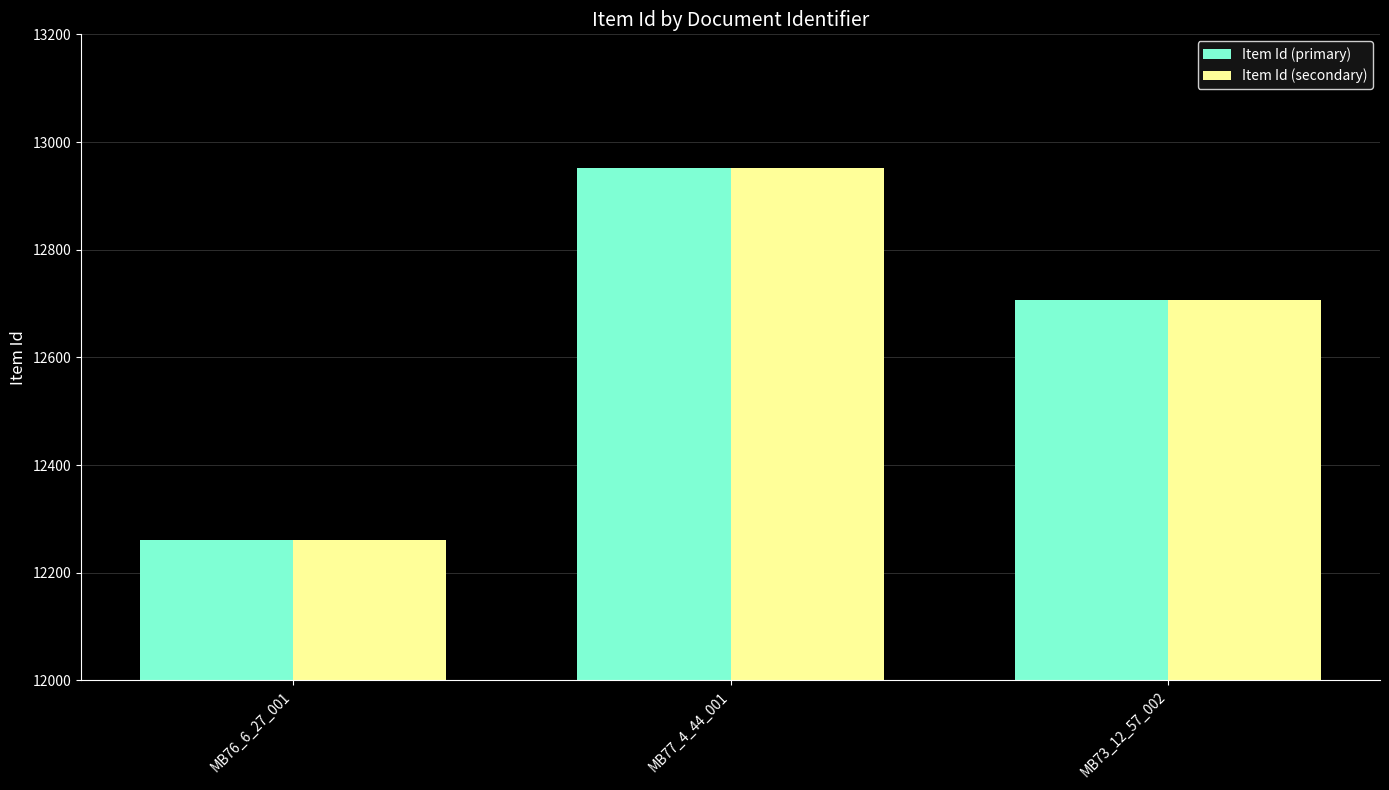

What is the label of the 3rd bar from the left?

MB73_12_57_002